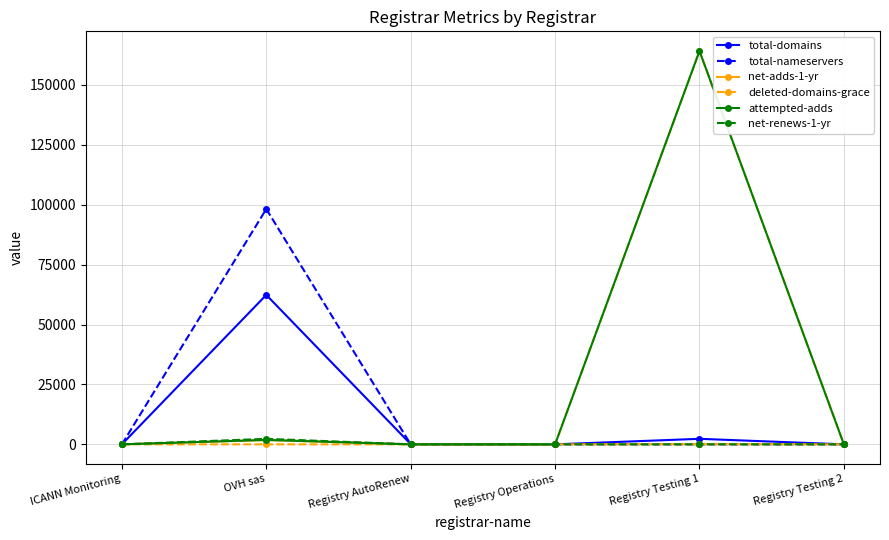

What is the difference between the maximum and minimum values in the net-adds-1-yr series?

1795